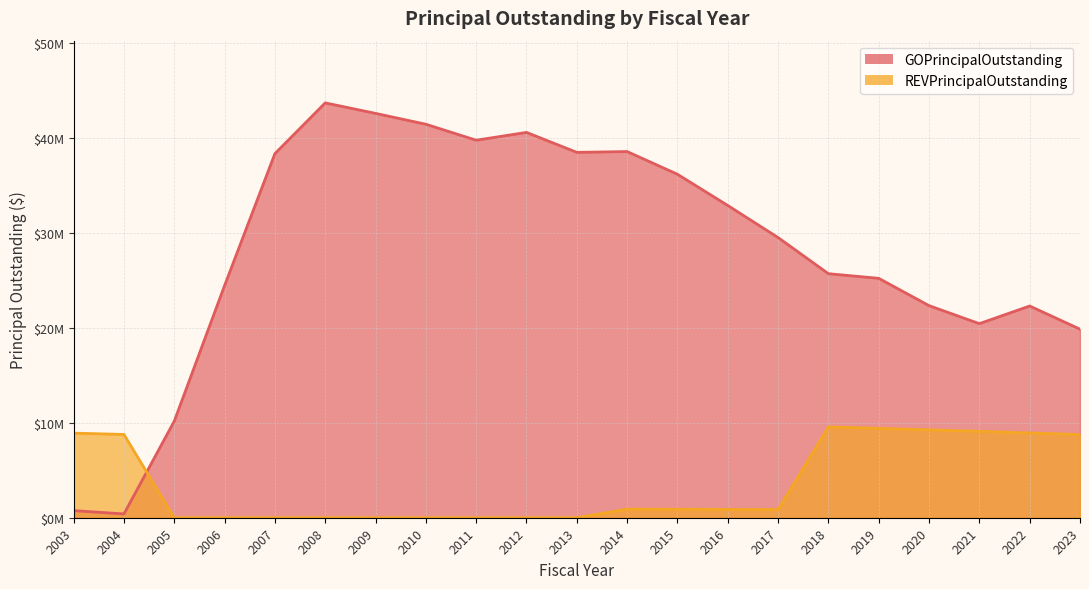

Between which two adjacent categories do GOPrincipalOutstanding and REVPrincipalOutstanding first intersect?

2004 and 2005